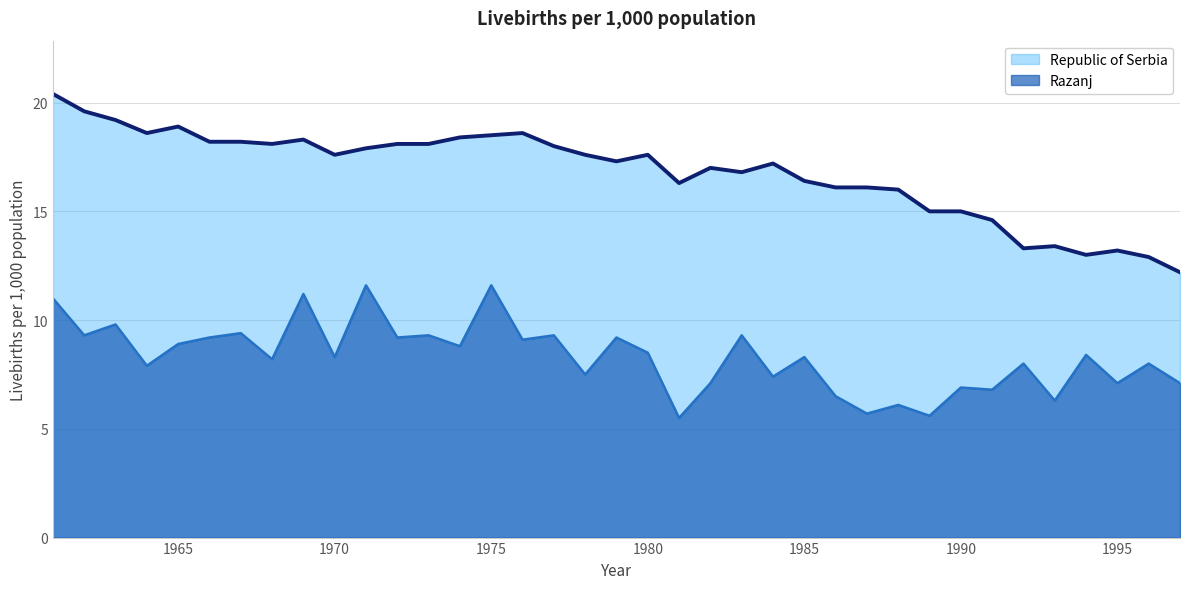

What is the sum of all Razanj values?

307.4